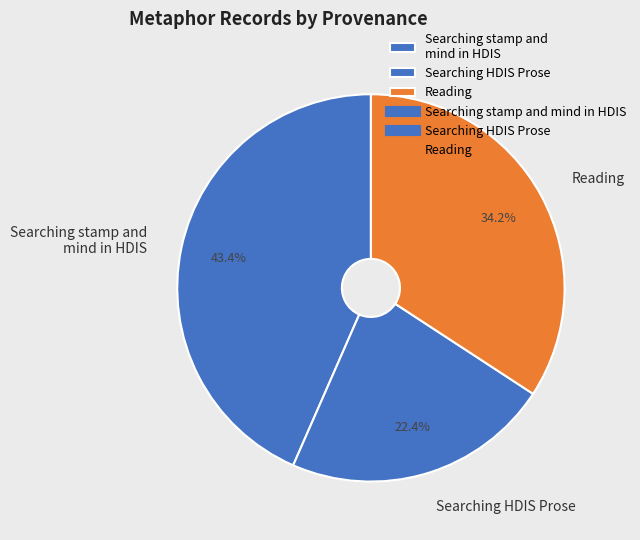

Is it true that Reading is 34% of the pie?

True